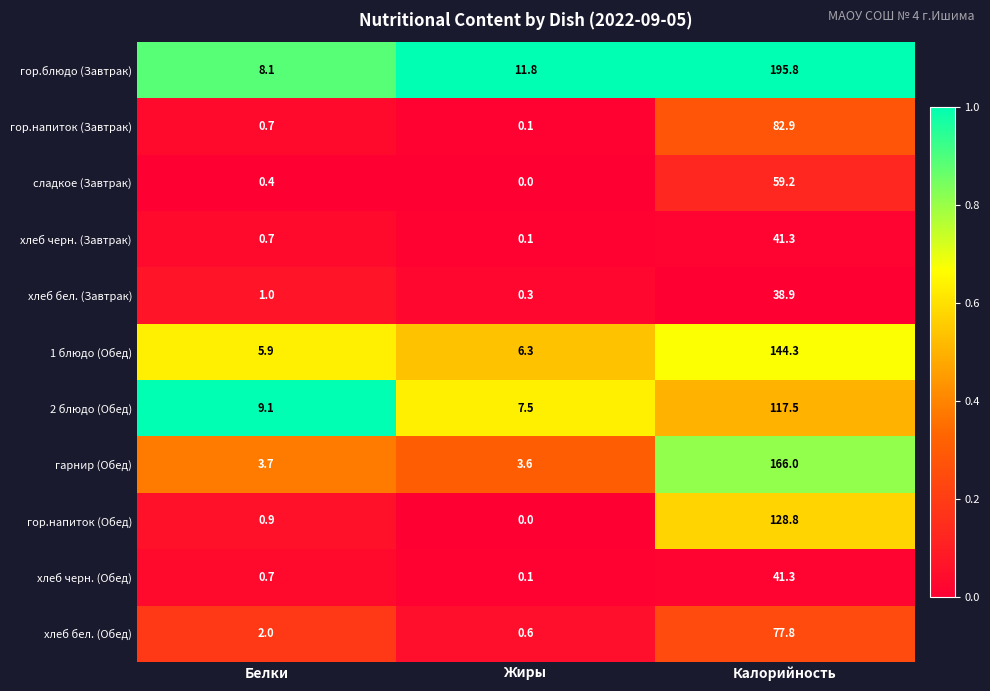

What is the sum of the гор.блюдо (Завтрак) values at Белки and Жиры?

19.9